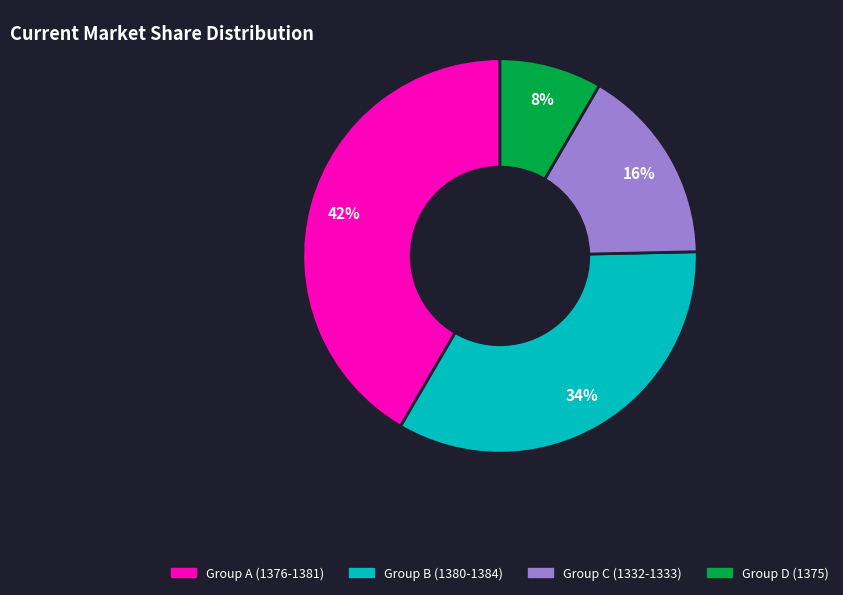

How many slices are in this pie chart?

4